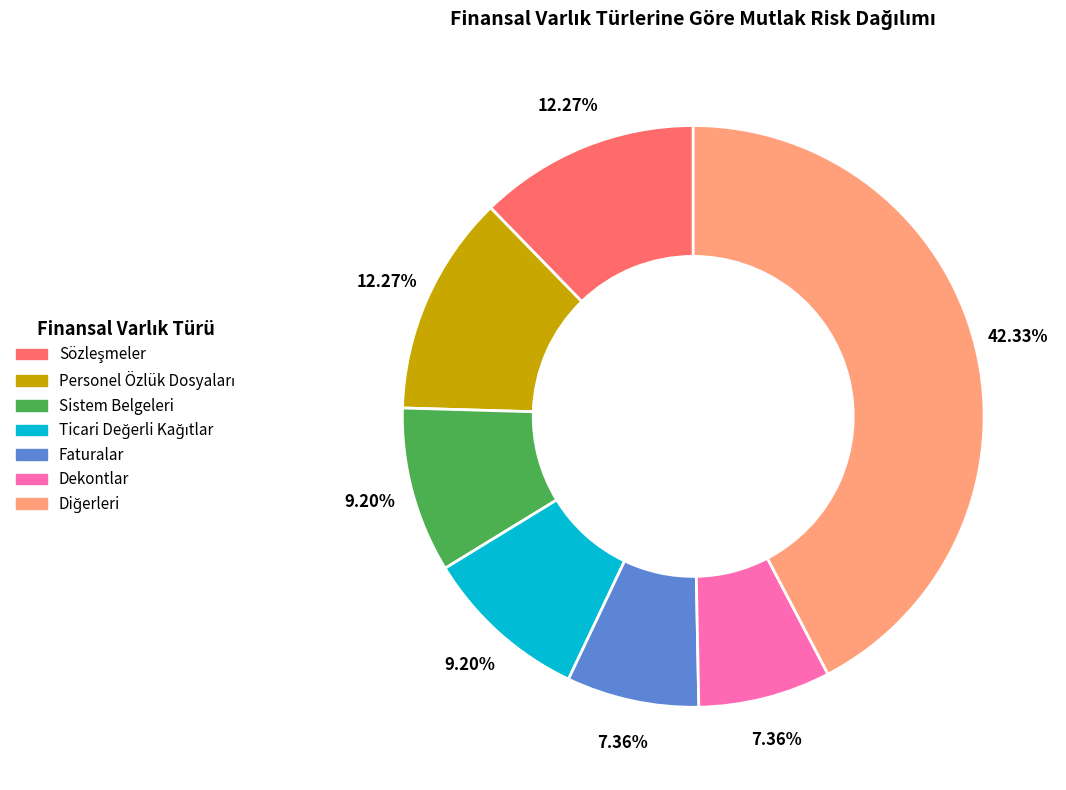

Is there any slice that represents more than half of the pie?

No